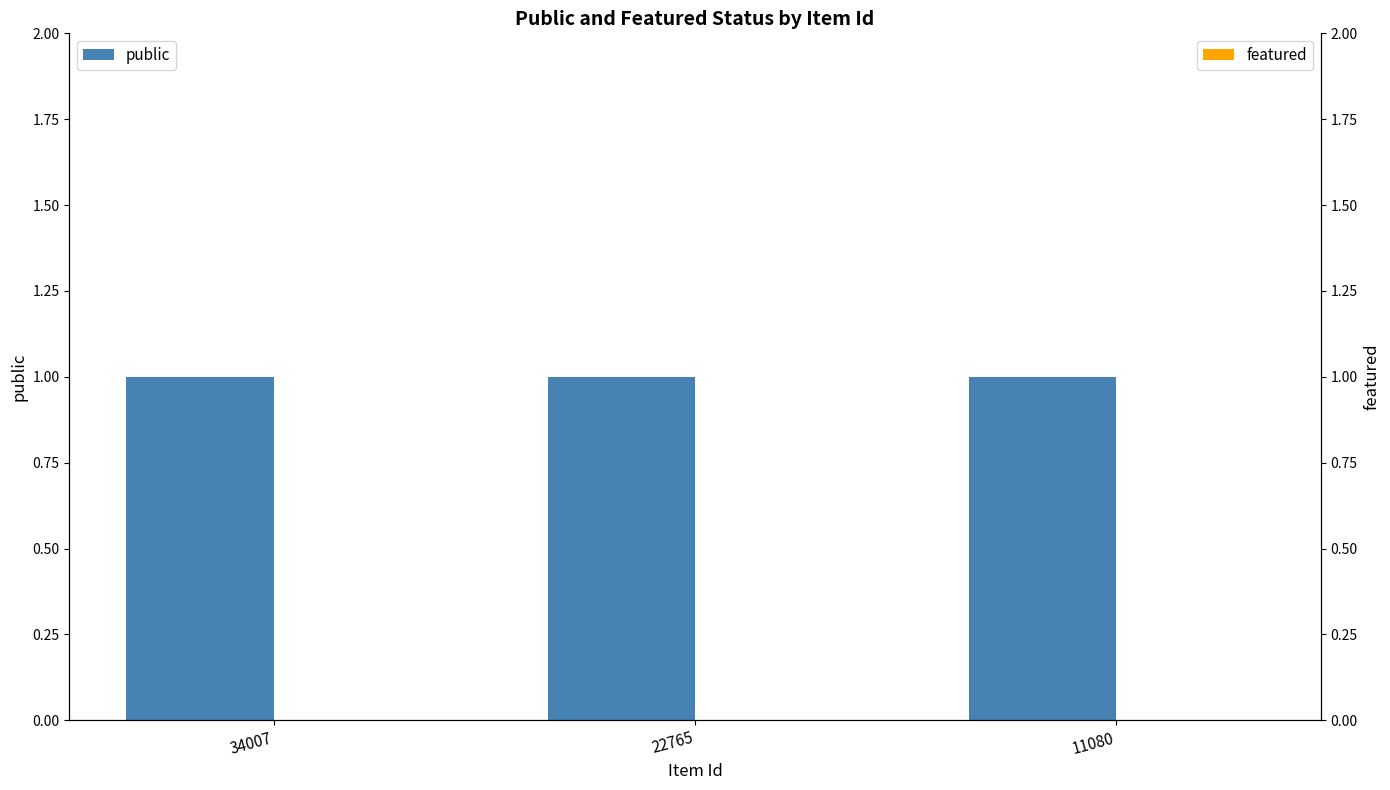

At which label is featured closest to 0?

34007